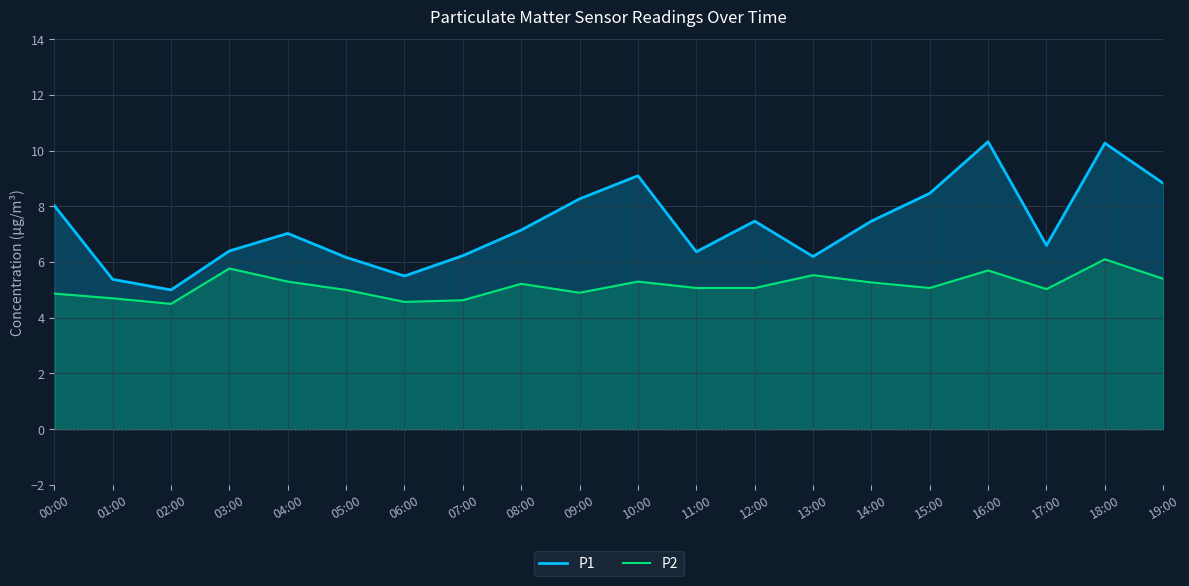

What is the maximum value for P2?

6.1